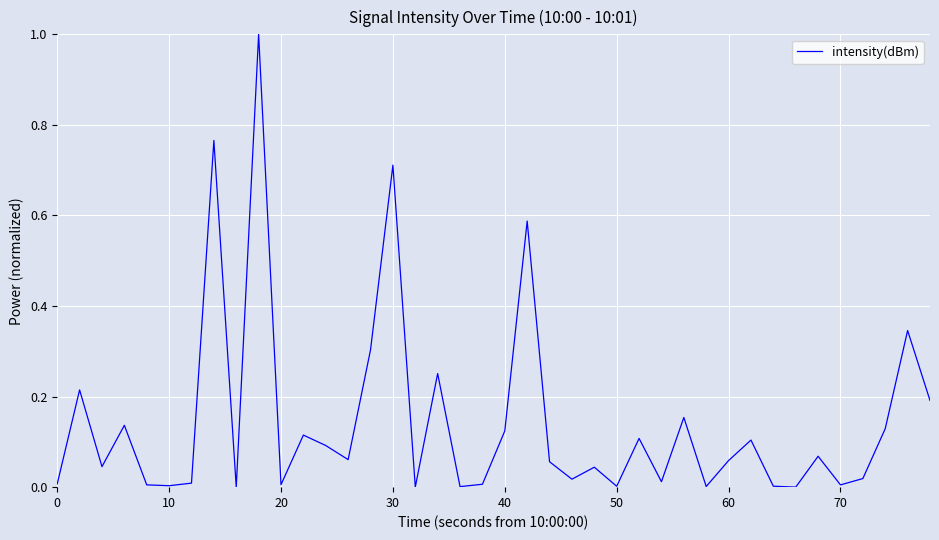

What is the difference between the maximum and minimum values?

1.0